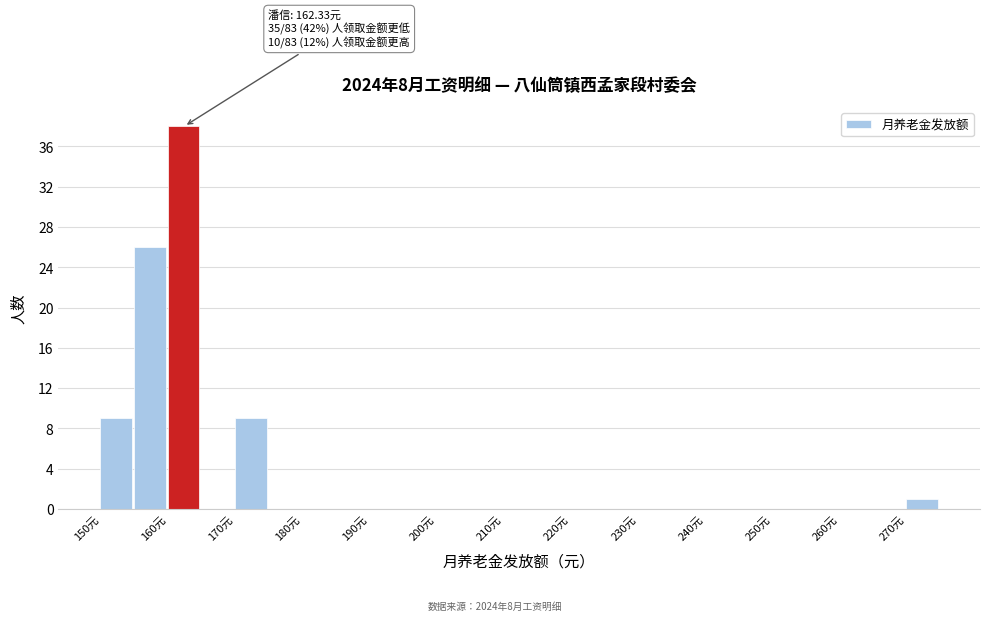

Over which range of the x-axis is the bar tallest?

160 to 165